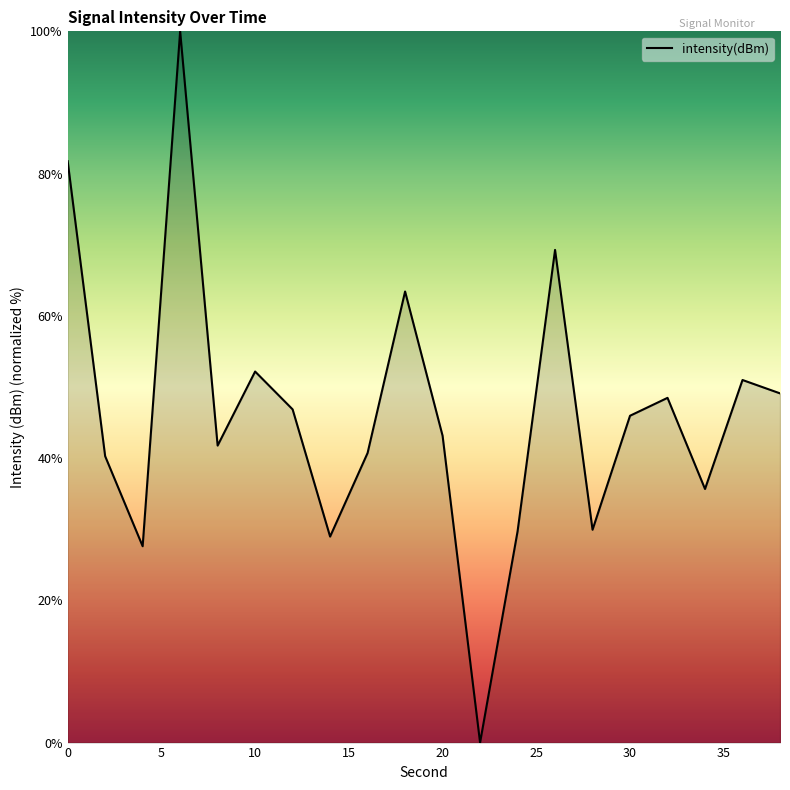

What is the difference between the maximum and minimum values?

100.0